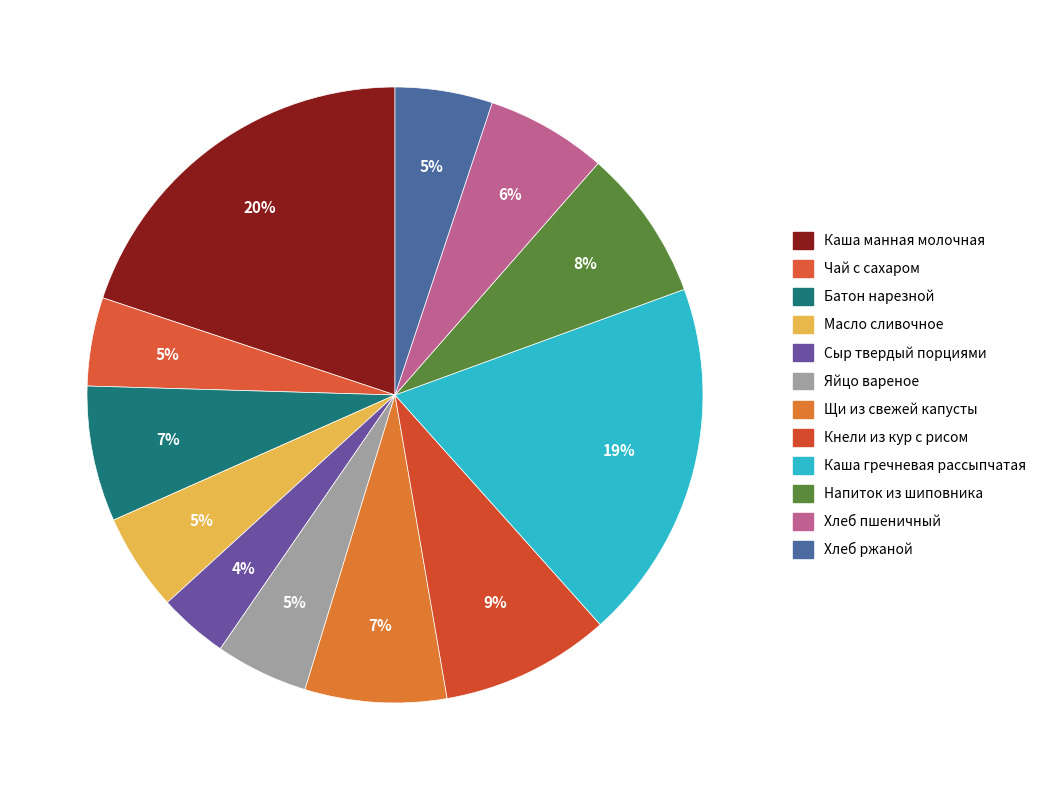

Is there a majority slice in this chart?

No